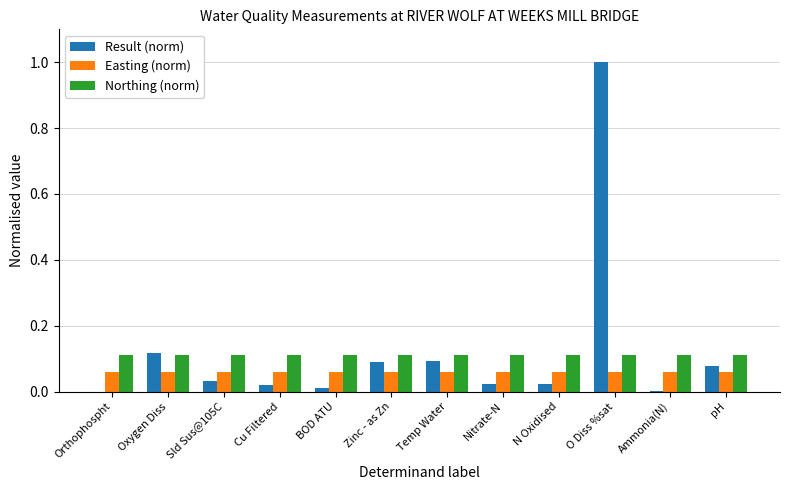

True or false: Result (norm) has a value of 0.1 at pH.

True